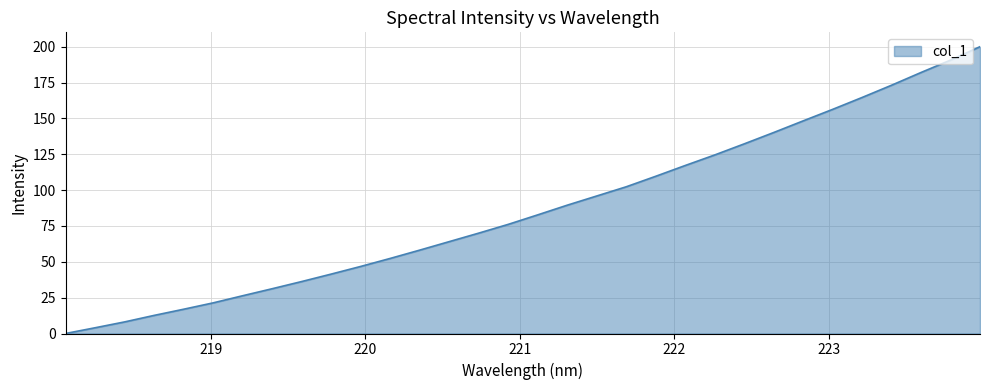

What is the maximum value shown in the chart?

200.0